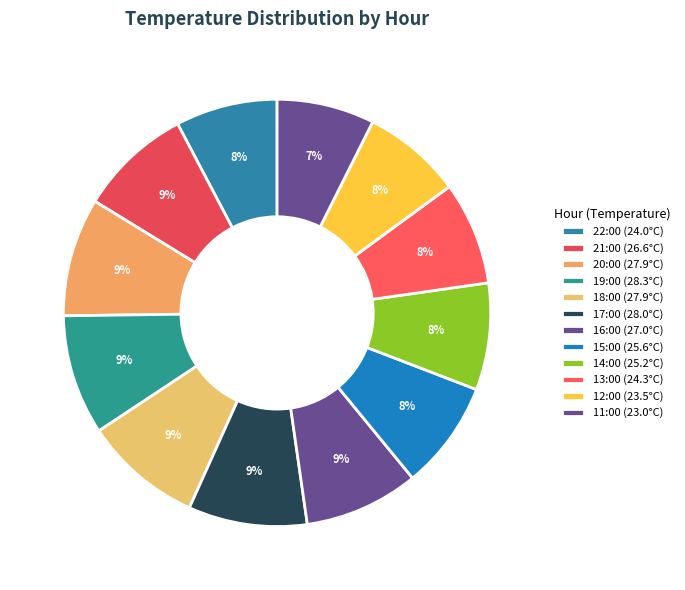

How many slices are in this pie chart?

12